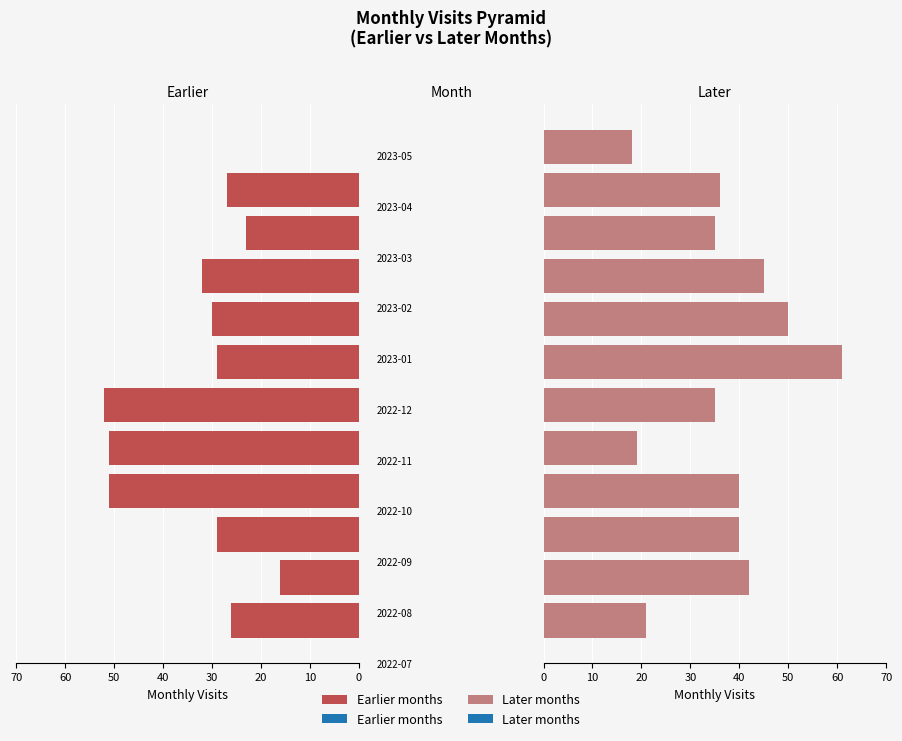

What are all the series names shown in the legend?

Earlier months, Later months